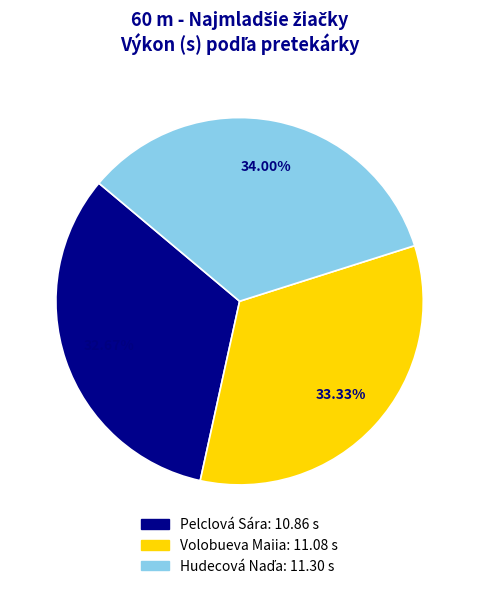

To the nearest percent, what percentage of the pie is Pelclová Sára?

33%